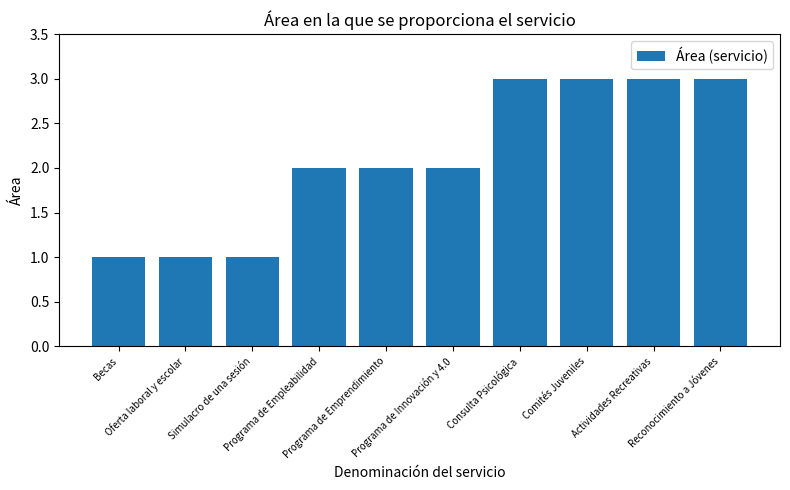

Which has a higher value, Actividades Recreativas or Programa de Emprendimiento?

Actividades Recreativas